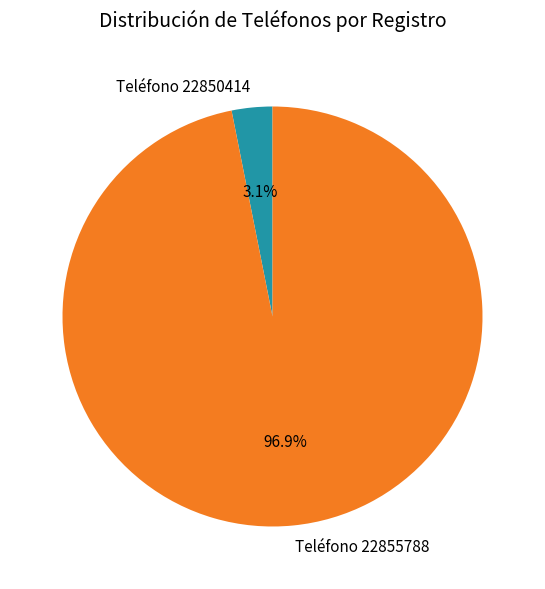

True or false: Teléfono 22855788 accounts for 97% of the total.

True